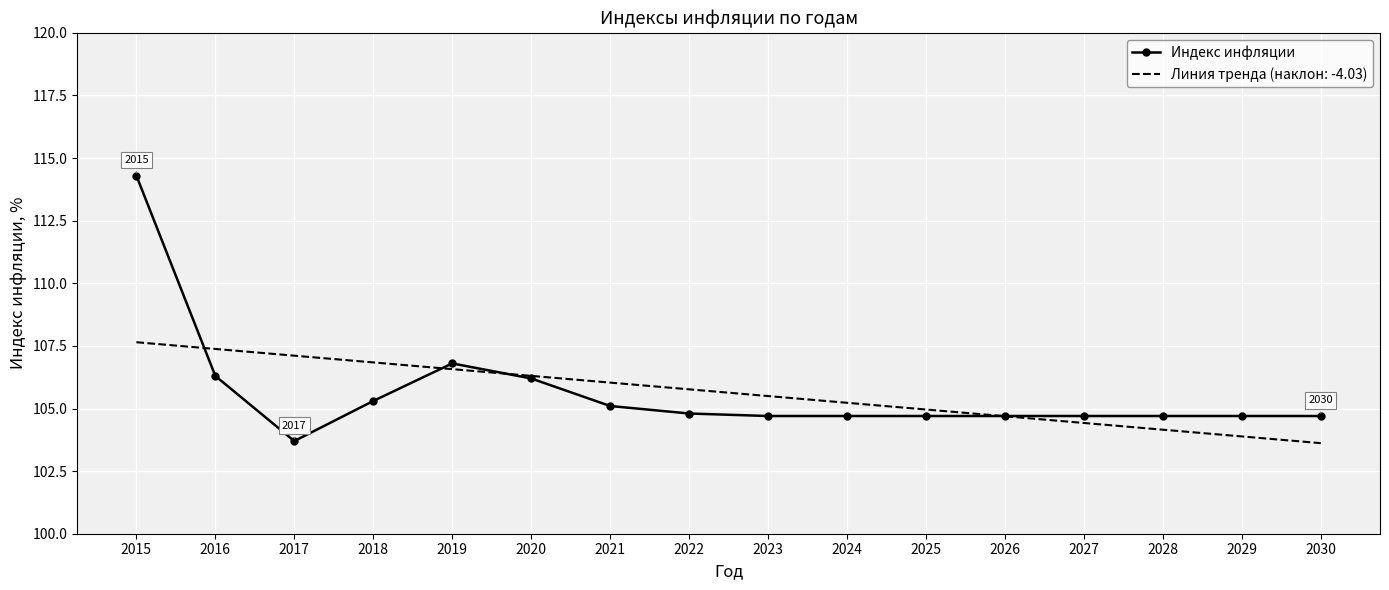

Between 2020 and 2027, which series saw the biggest shift?

Линия тренда (наклон: -4.03)